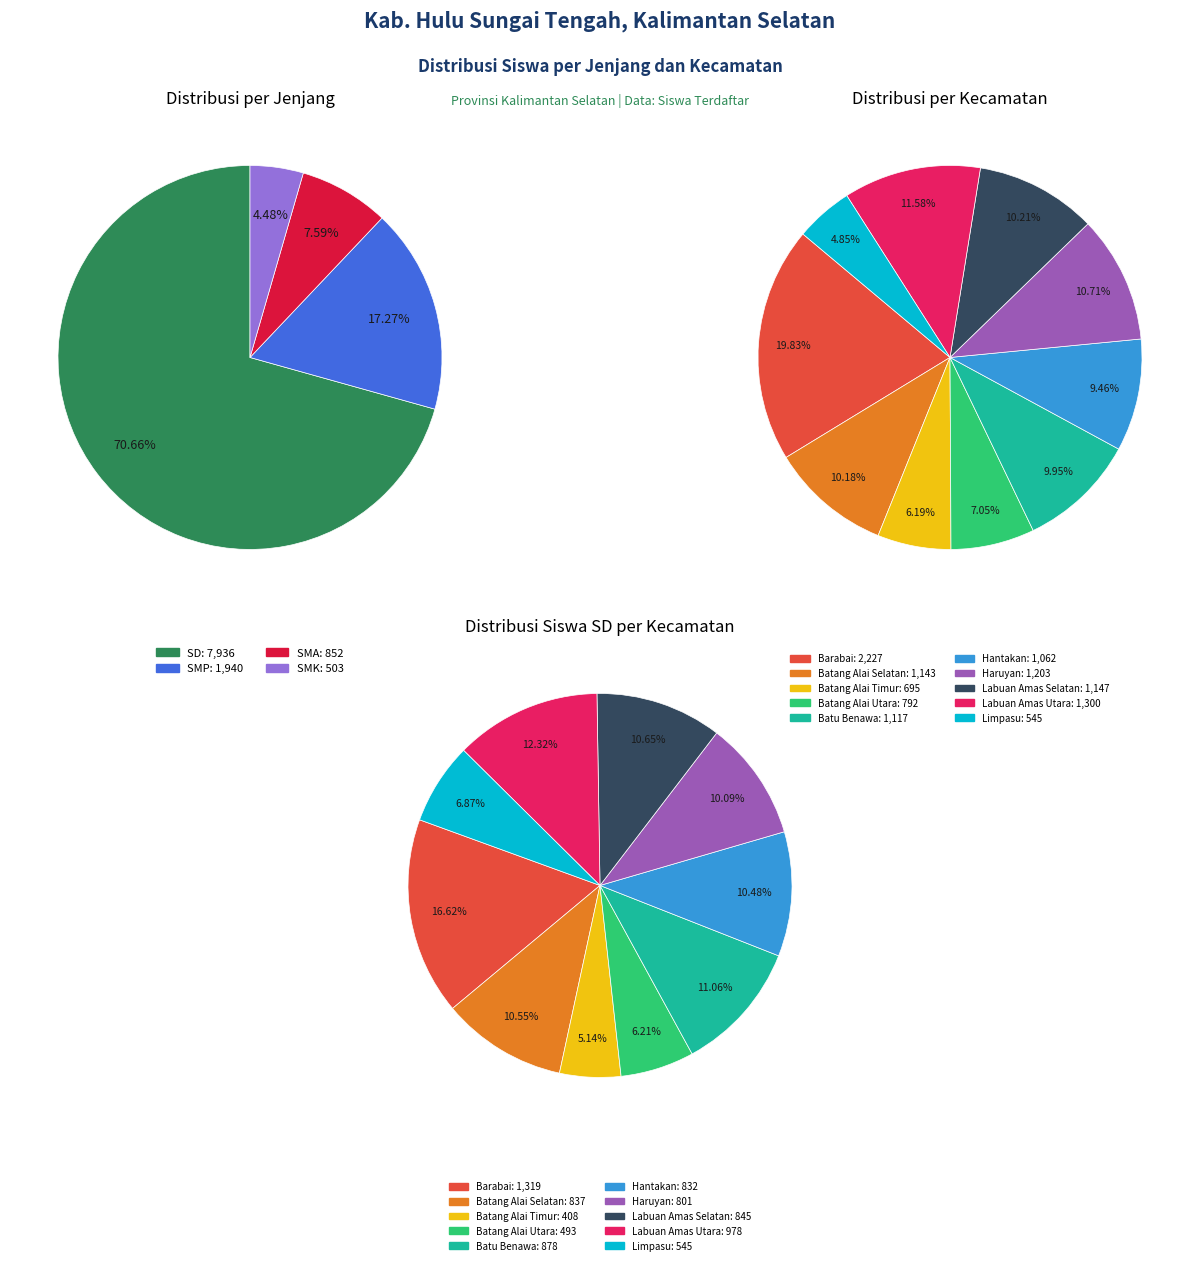

To the nearest percent, what is the combined percentage of Kec. Batang Alai Utara and Kec. Batu Benawa?

17%